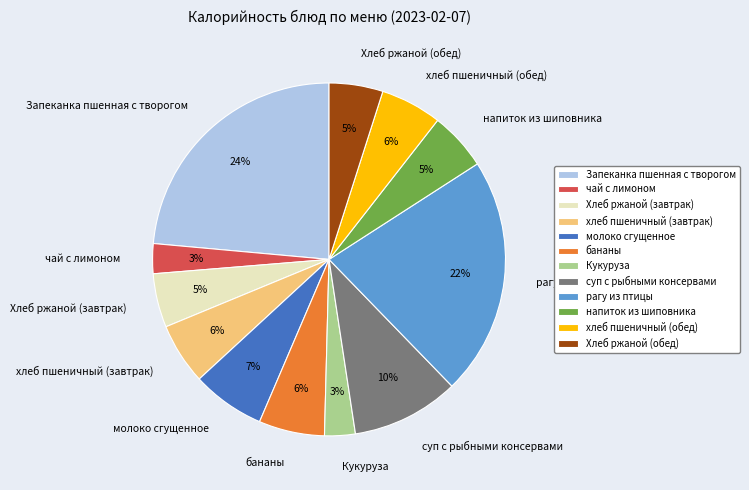

Is it true that молоко сгущенное is 1% of the pie?

False